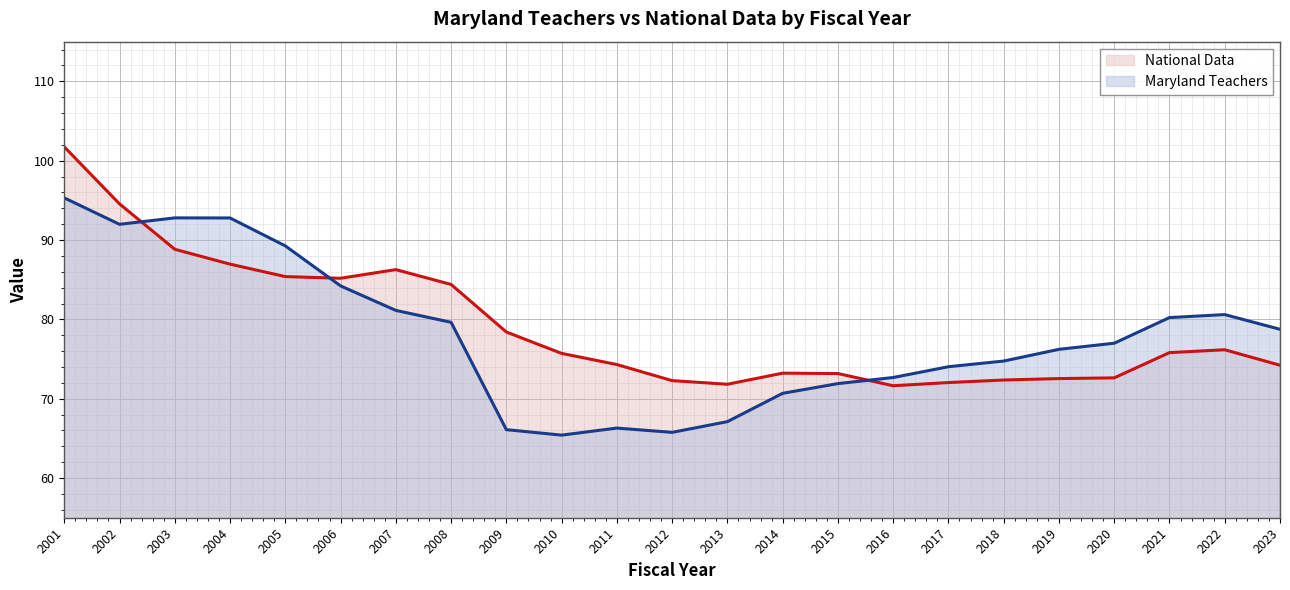

Between 2007 and 2016, which series saw the biggest shift?

National Data